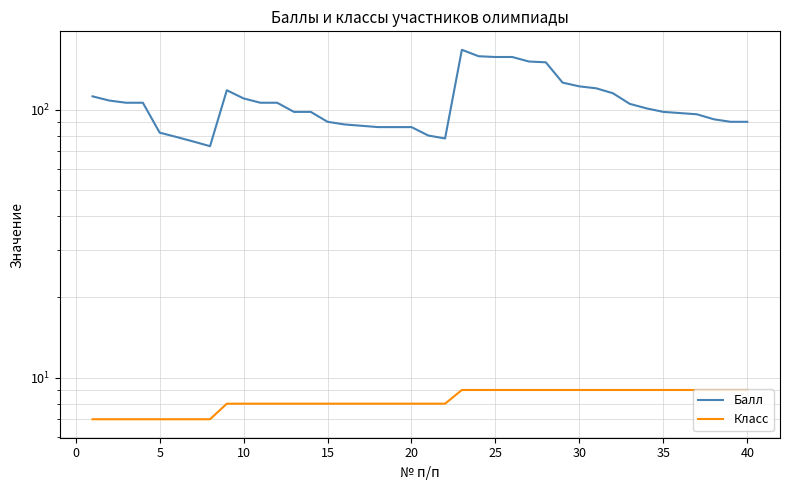

How many distinct data groups are displayed?

2